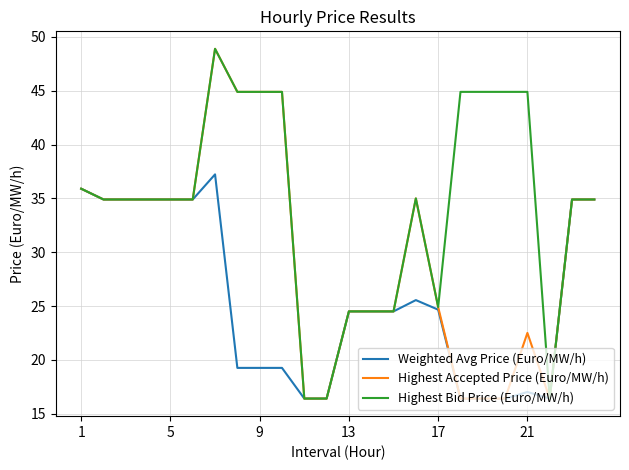

List the series in order of their overall mean, highest first.

Highest Bid Price (Euro/MW/h), Highest Accepted Price (Euro/MW/h), Weighted Avg Price (Euro/MW/h)